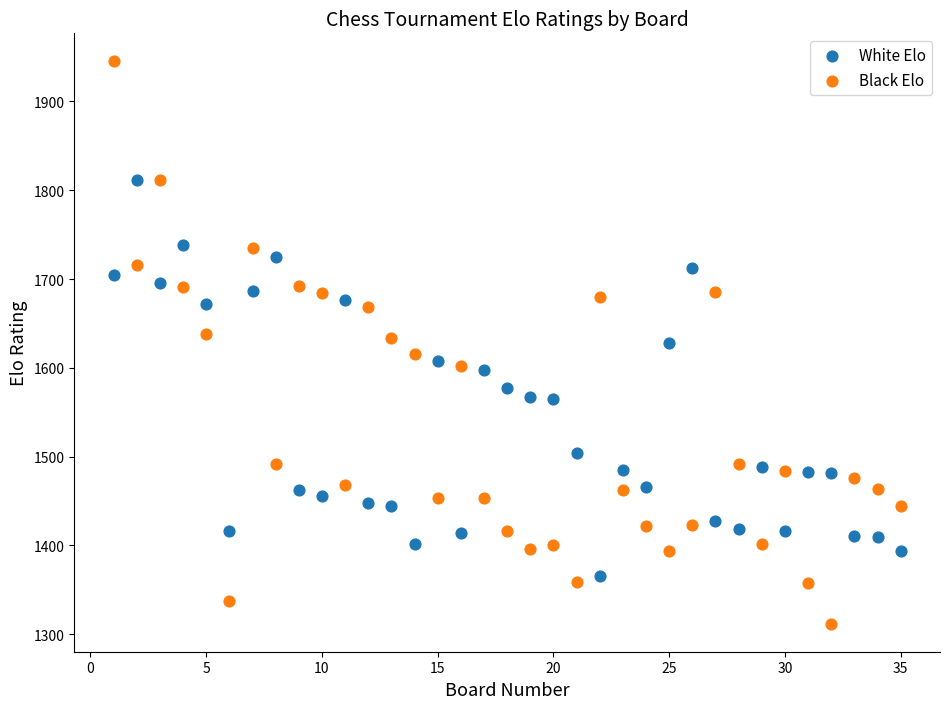

Which series contains the lowest Y value?

Black Elo